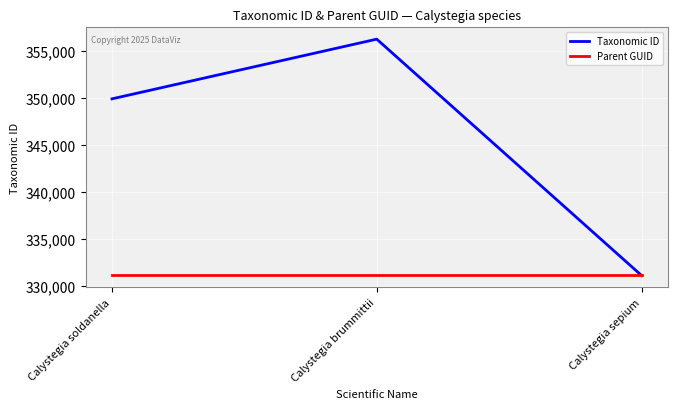

Does the chart display data point markers on the line(s)?

No